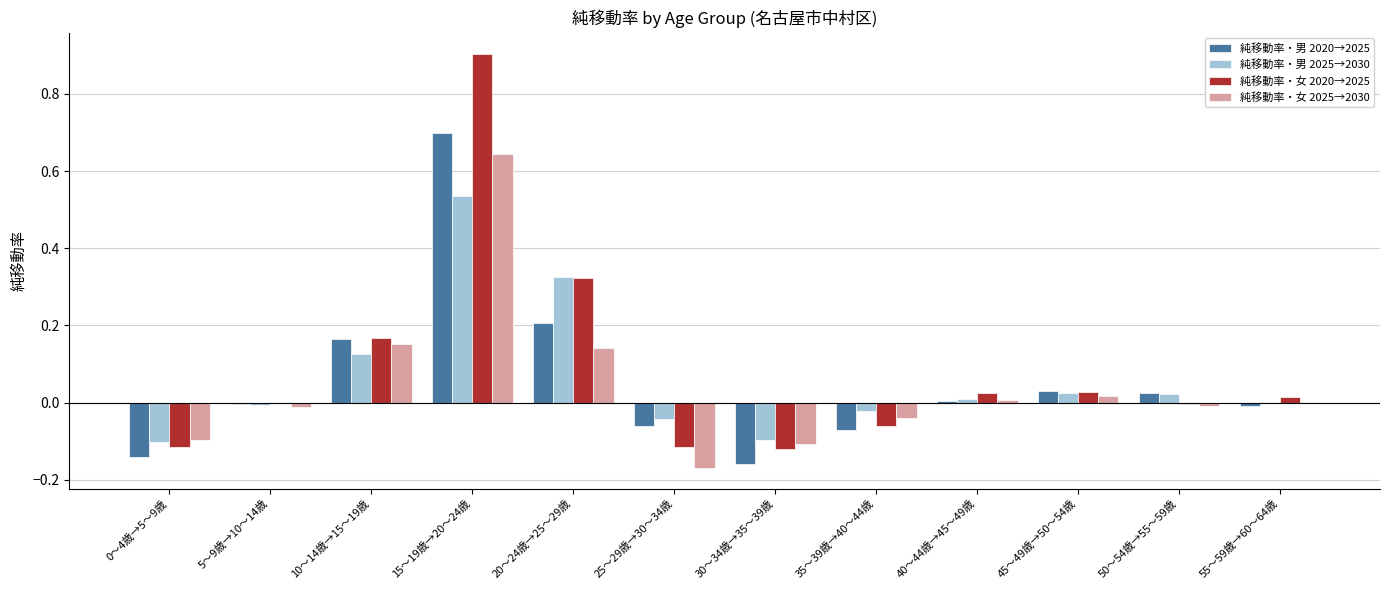

Which series has the largest total across all categories?

純移動率・女 2020→2025